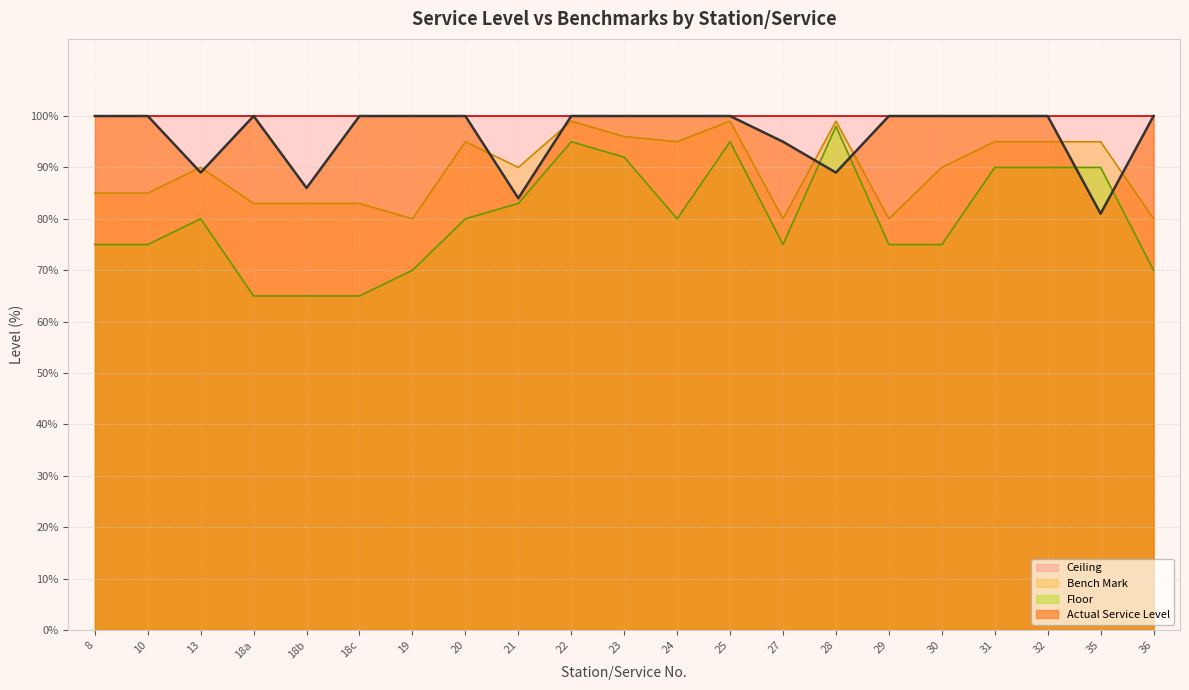

True or false: Bench Mark and Floor intersect in this chart.

False